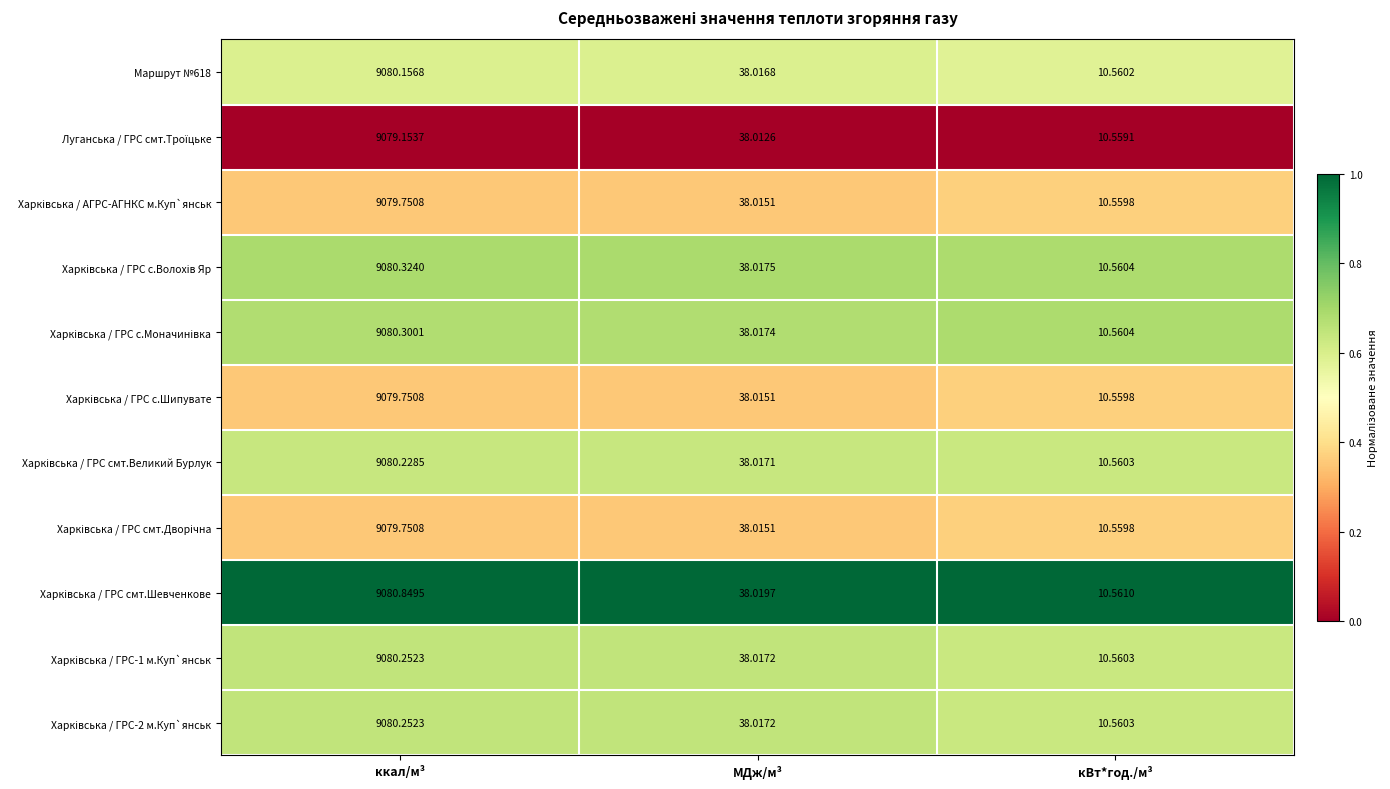

At which category is the sum across all series the highest?

ккал/м³